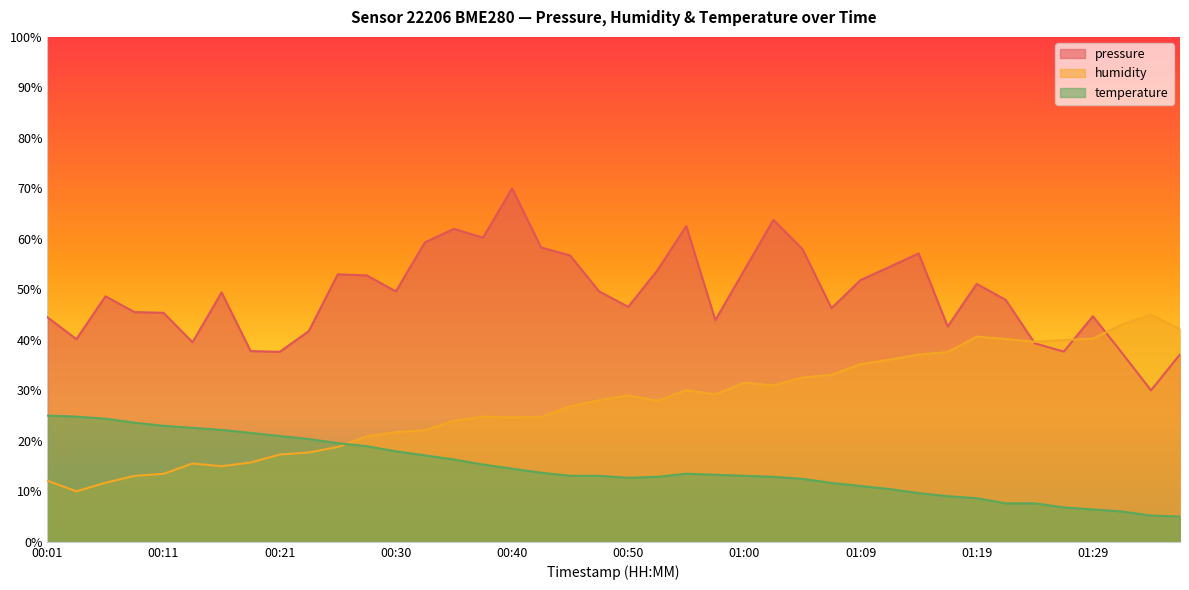

The pressure series shows 63.8 at 01:02. True or false?

True